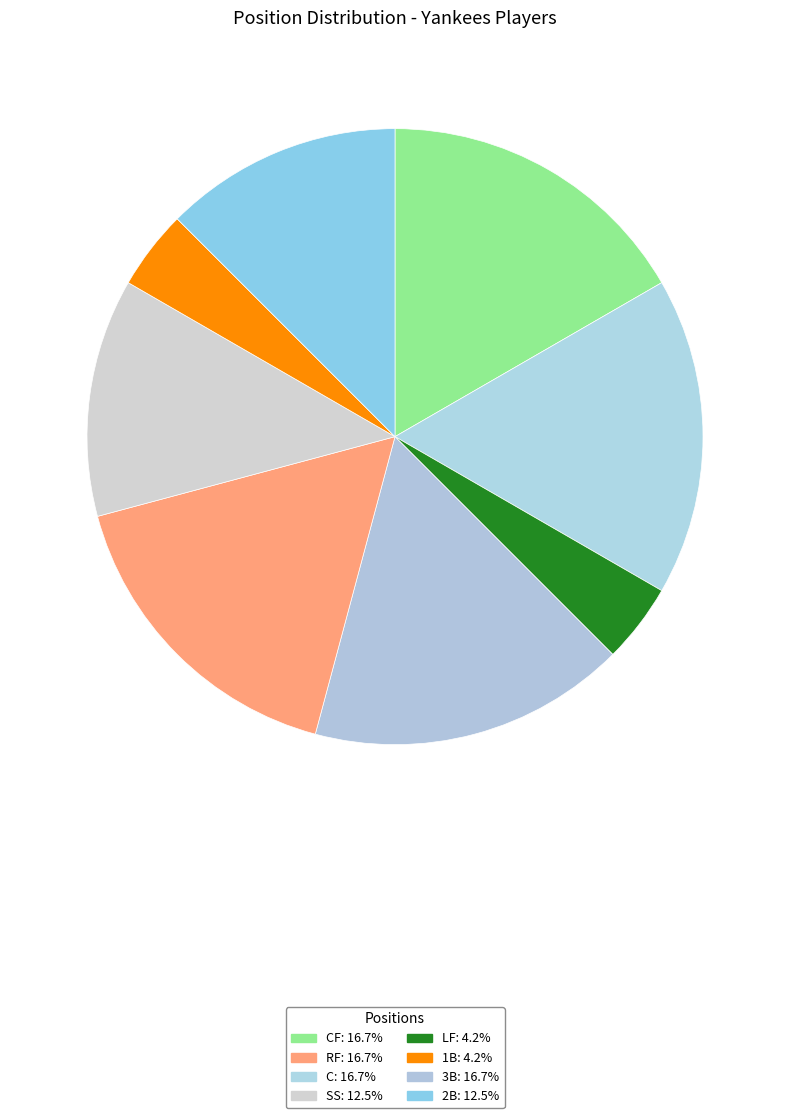

How many slices are in this pie chart?

8